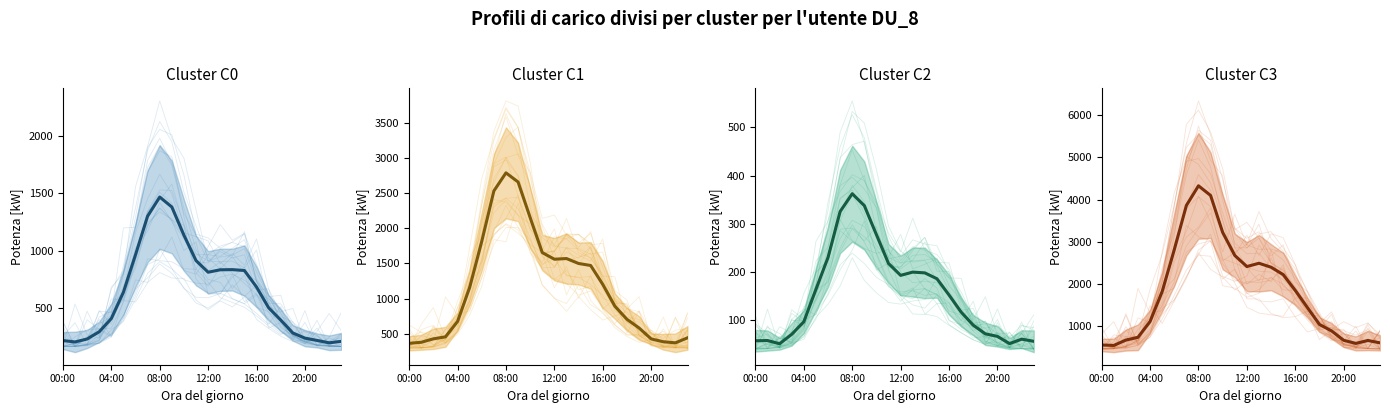

At which label is Cluster C1 closest to 1574?

13